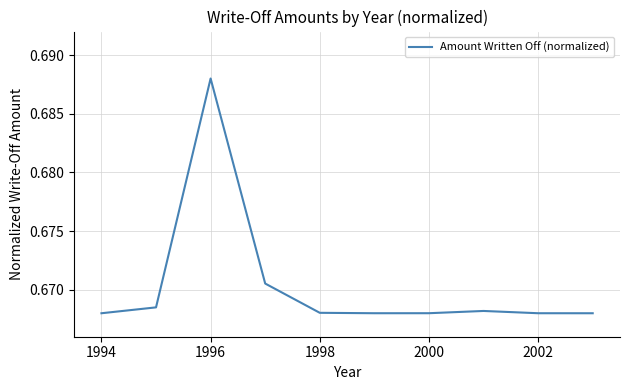

How many lines are shown in the chart?

1